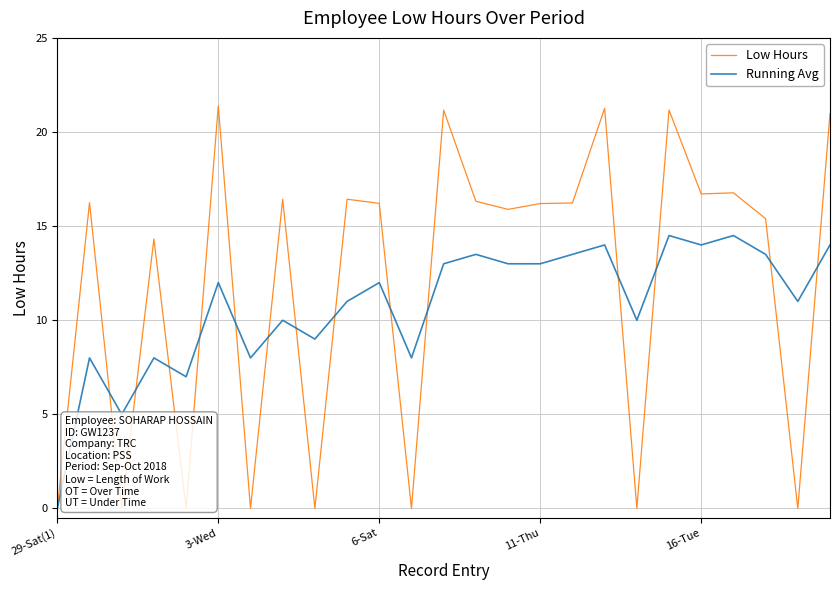

Does the chart have visible grid lines?

Yes